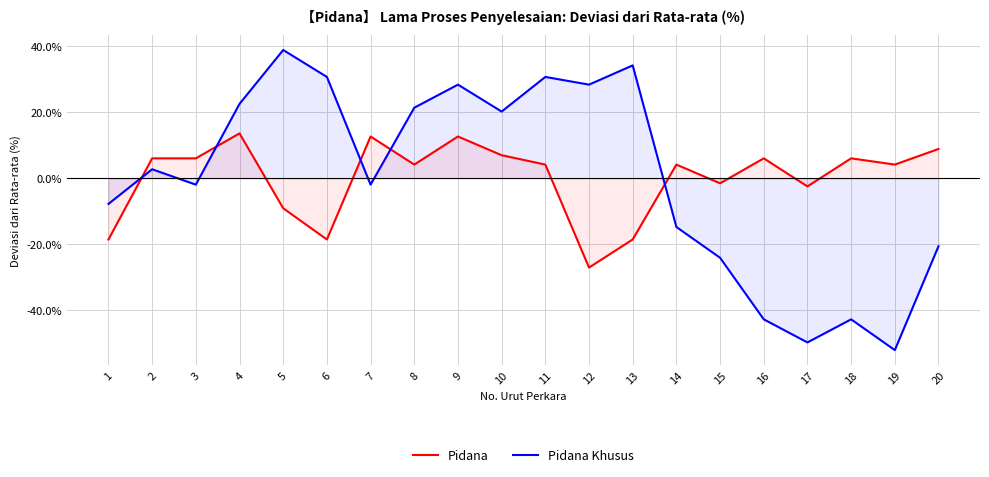

How many positive values does the Pidana Khusus series have?

10